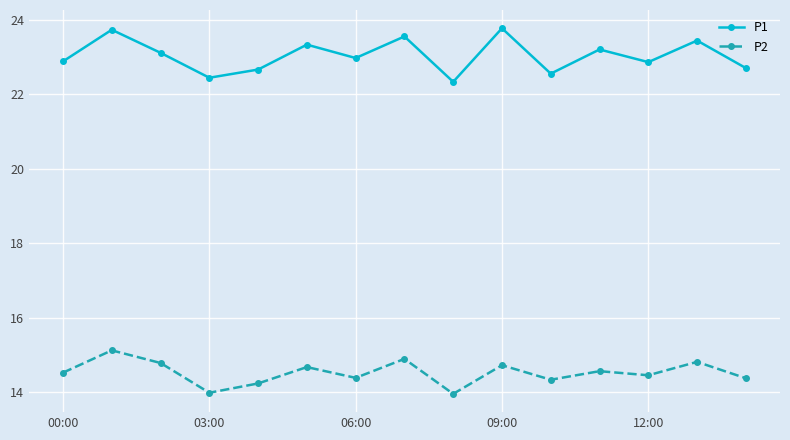

What is the difference between the maximum and minimum values in the P2 series?

1.2